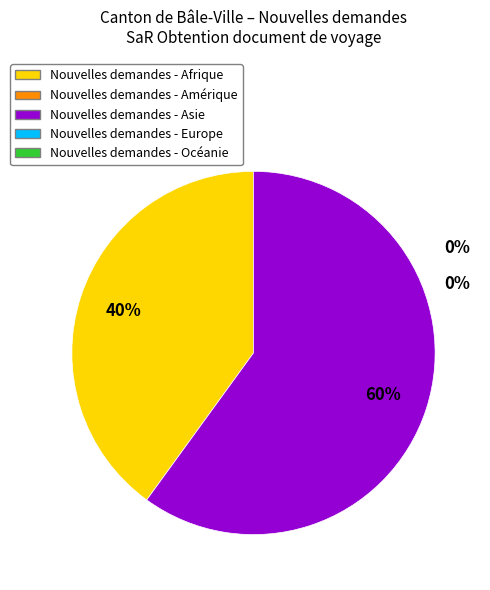

Rank the categories by value from lowest to highest.

Amérique, Europe, Océanie, Afrique, Asie